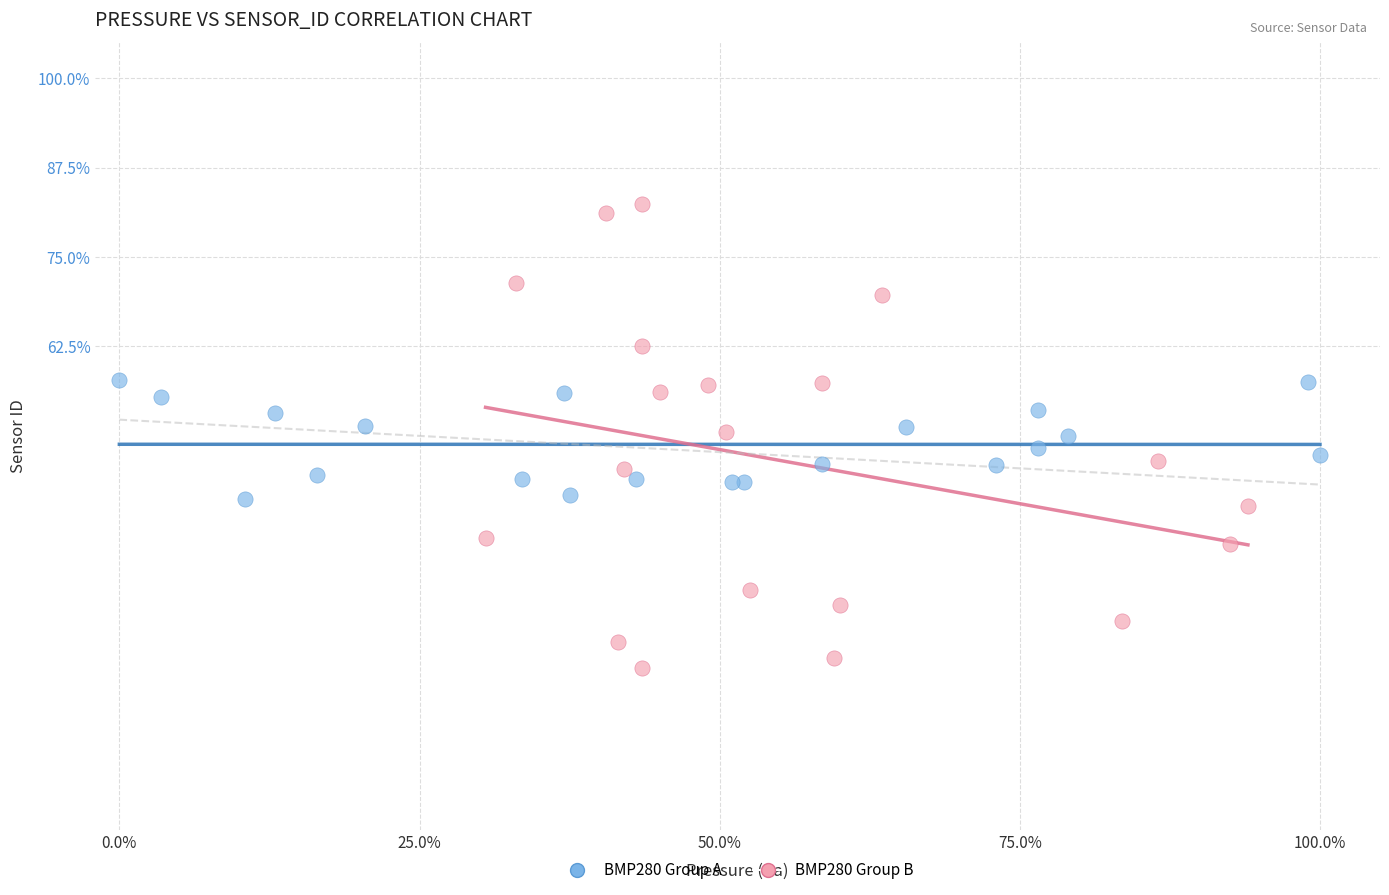

Which series contains the highest Y value?

BMP280 Group B